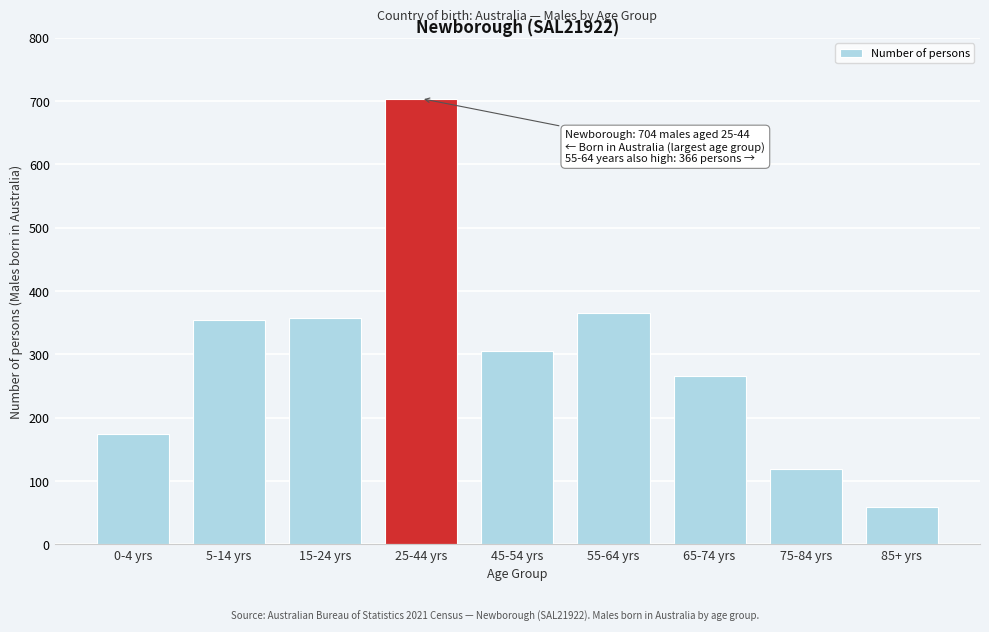

What is the average value?

301